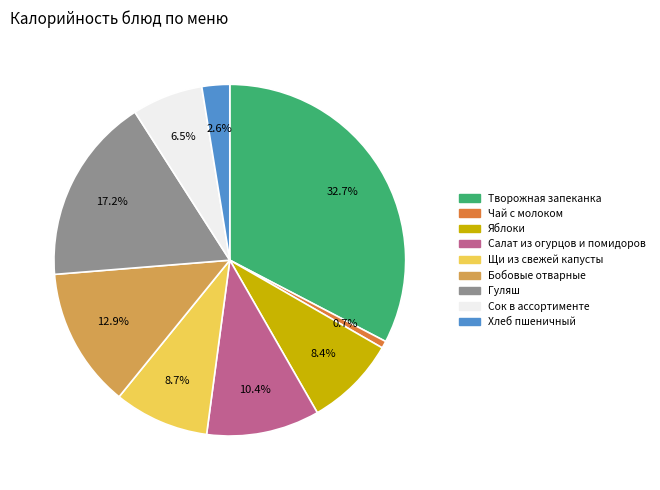

To the nearest percent, what percentage of the pie is Щи из свежей капусты?

9%